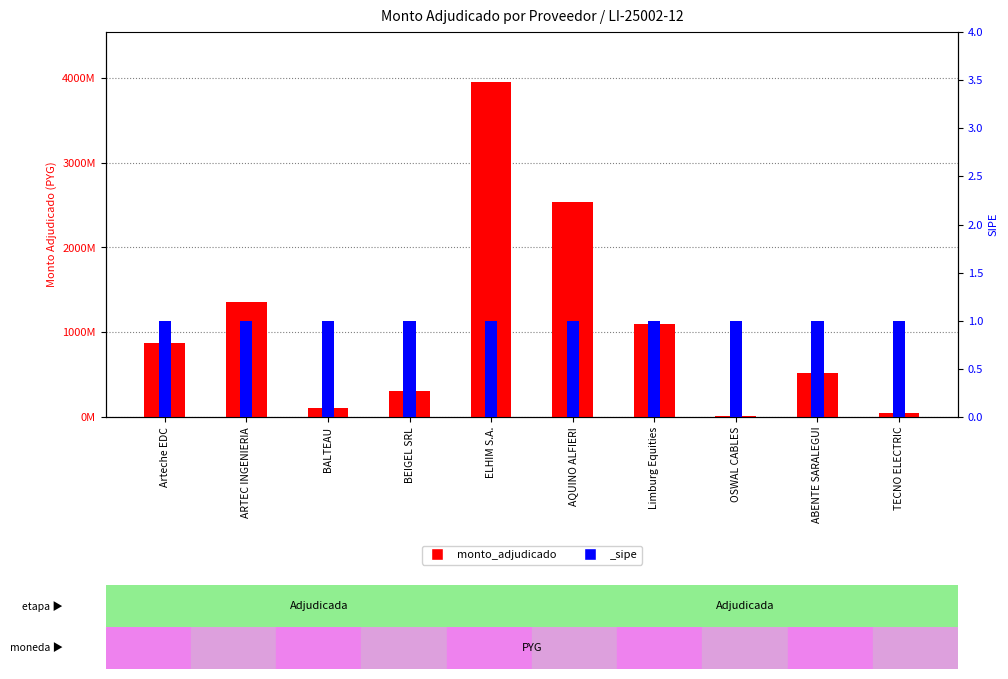

Reading left to right, extract all data points from this chart.

872656540	1358684260	108983310	307877990	3948669210	2532184995	1101679610	7188270	521607800	50464500